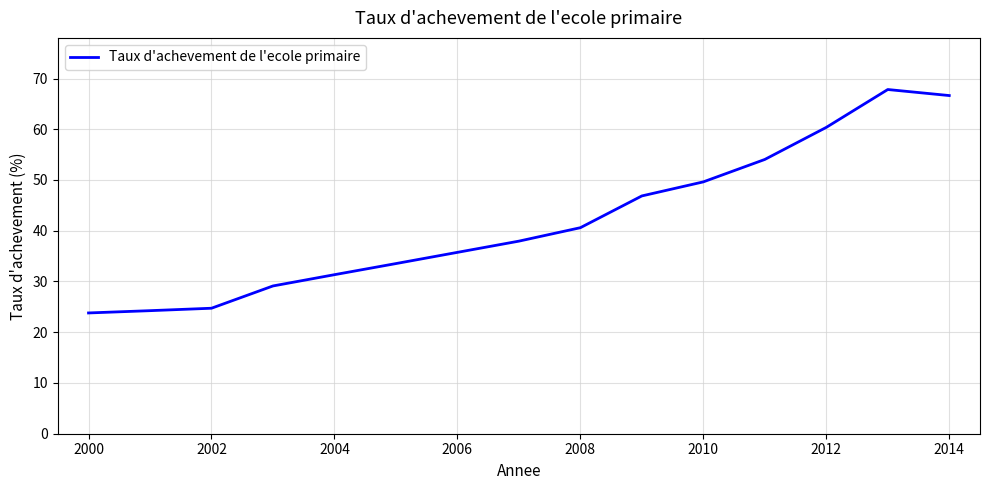

What is the minimum value shown in the chart?

23.8